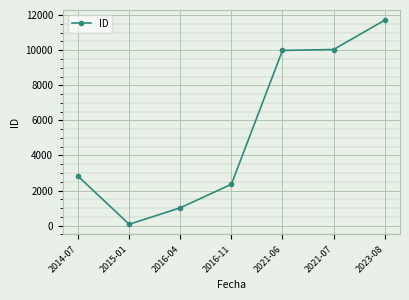

Between 2014-07 and 2016-11, which is larger?

2014-07